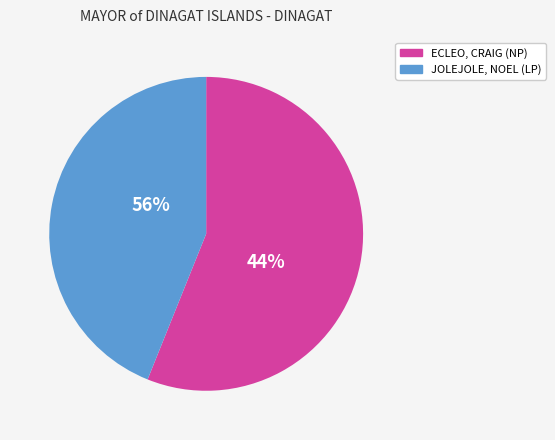

At CAB-ILAN, list the series in order from largest to smallest.

ECLEO, CRAIG (NP), JOLEJOLE, NOEL (LP)